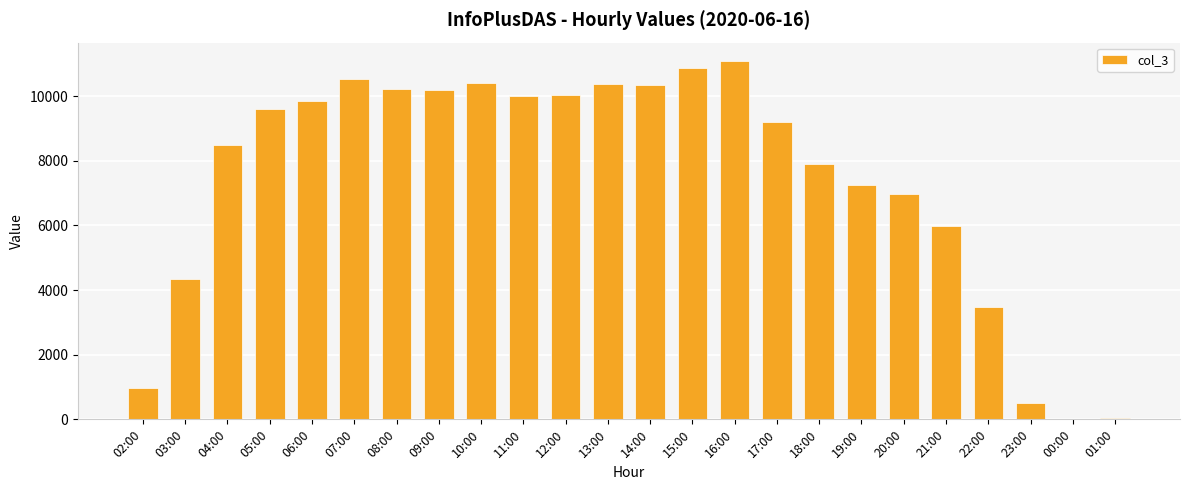

True or false: the data shows 612 at 02:00.

False